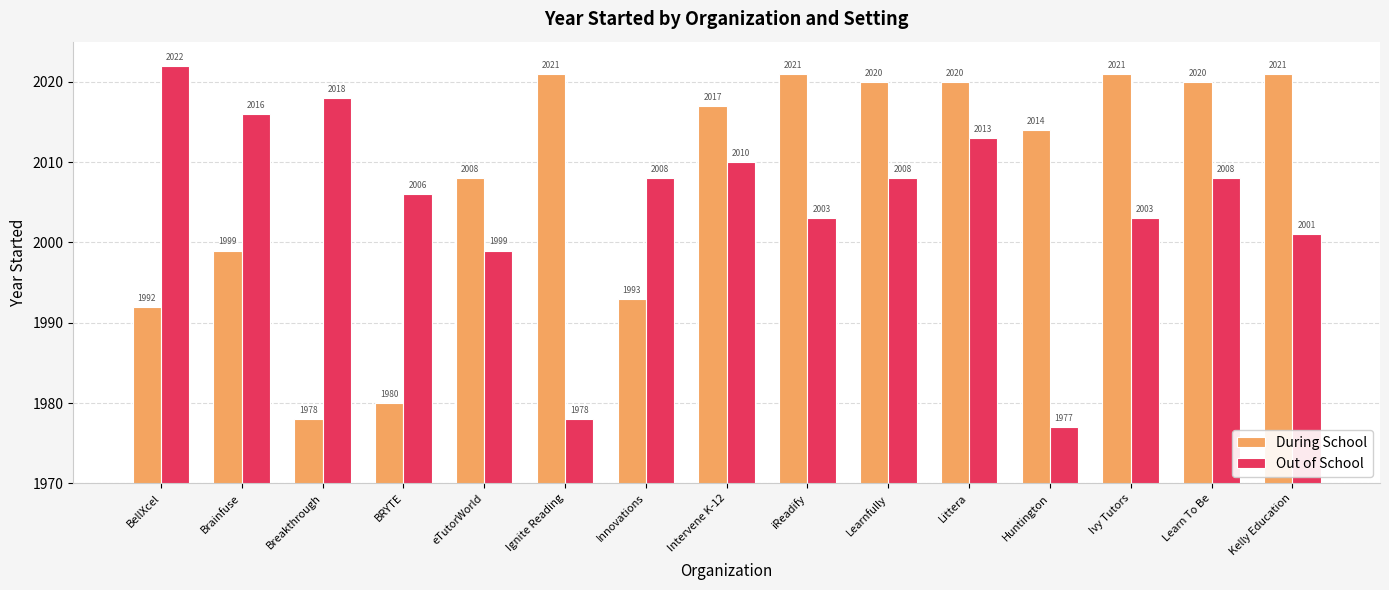

Is the value of During School at Huntington greater than the value of Out of School at Huntington?

Yes